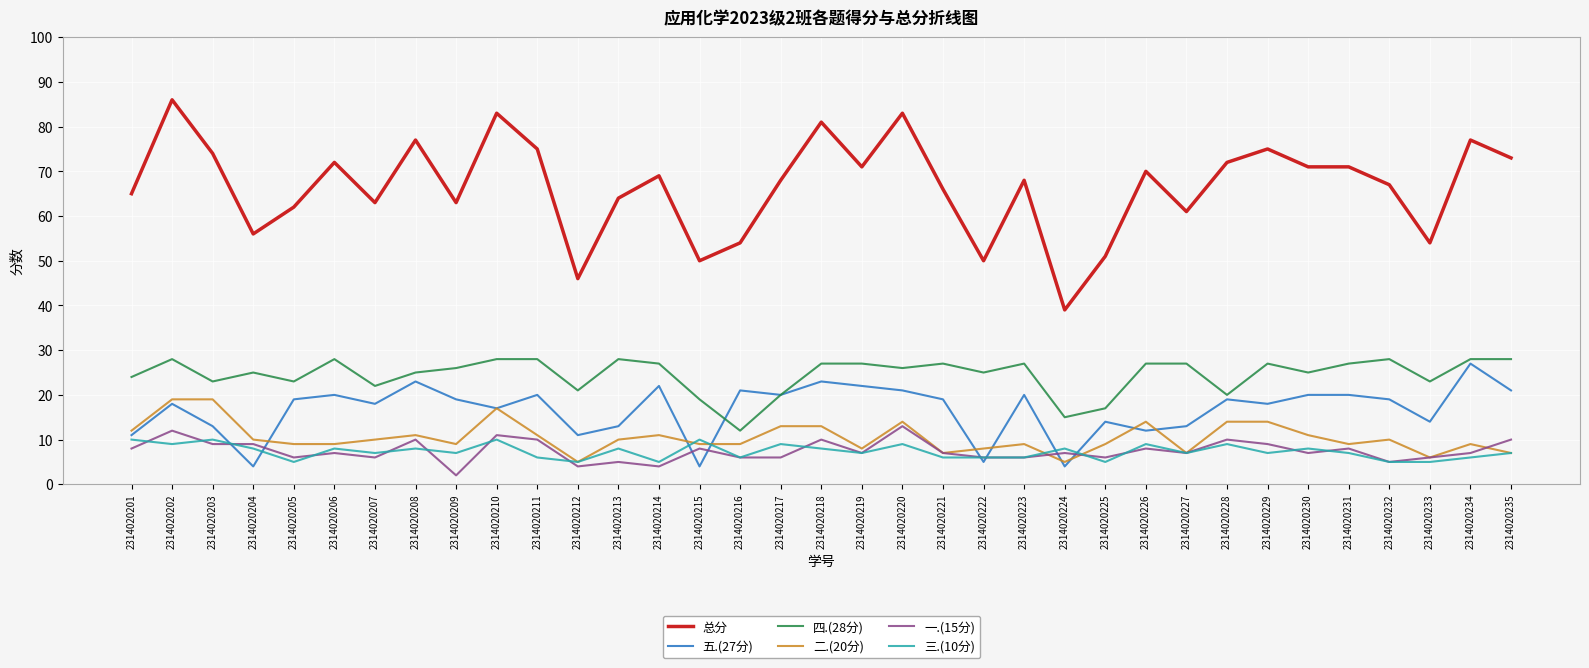

What is the maximum value shown in the chart?

86